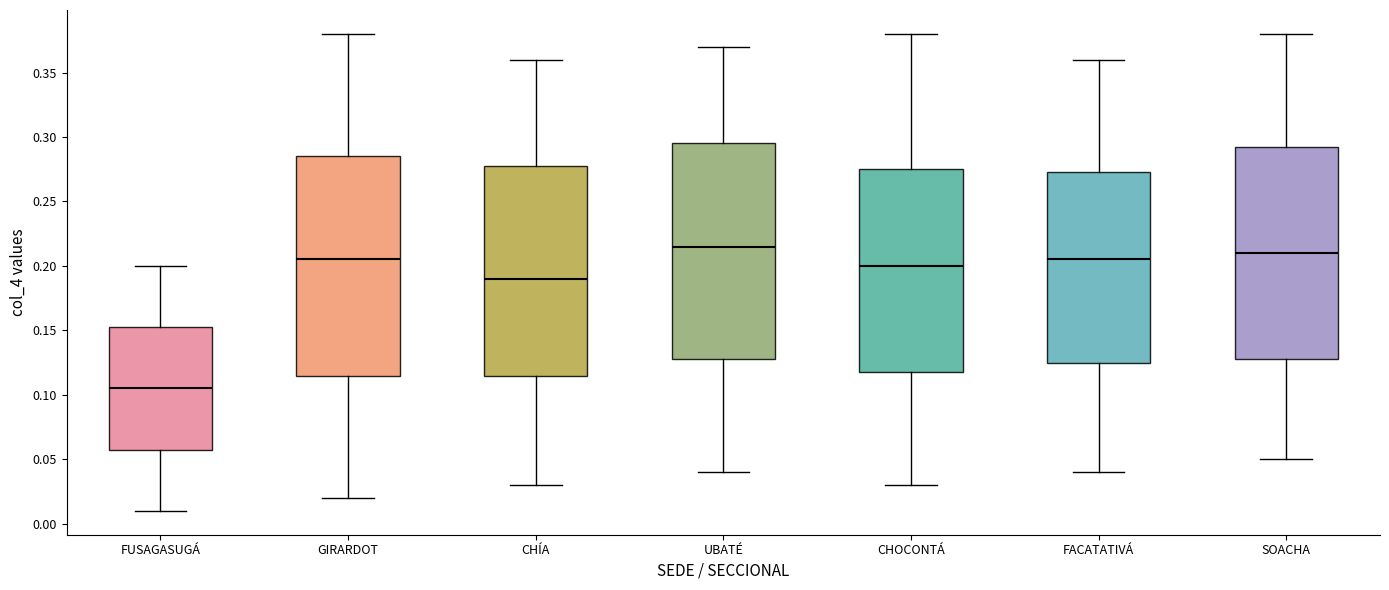

Reading left to right, read every box against the y-axis: the position of its median line, the range the box covers, and the ends of its whiskers. The values are not printed on the chart, so give them approximately, as read against the axis.

FUSAGASUGÁ: median 0.105, box 0.060 to 0.155, whiskers 0.010 to 0.200
GIRARDOT: median 0.205, box 0.115 to 0.285, whiskers 0.020 to 0.380
CHÍA: median 0.190, box 0.115 to 0.280, whiskers 0.030 to 0.360
UBATÉ: median 0.215, box 0.130 to 0.295, whiskers 0.040 to 0.370
CHOCONTÁ: median 0.200, box 0.120 to 0.275, whiskers 0.030 to 0.380
FACATATIVÁ: median 0.205, box 0.125 to 0.275, whiskers 0.040 to 0.360
SOACHA: median 0.210, box 0.130 to 0.295, whiskers 0.050 to 0.380